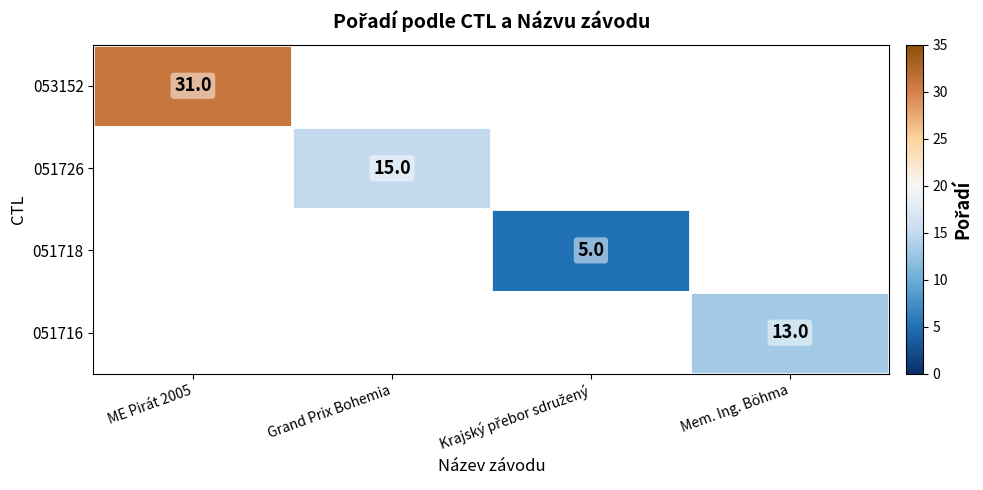

Which category has the highest value across all series?

ME Pirát 2005